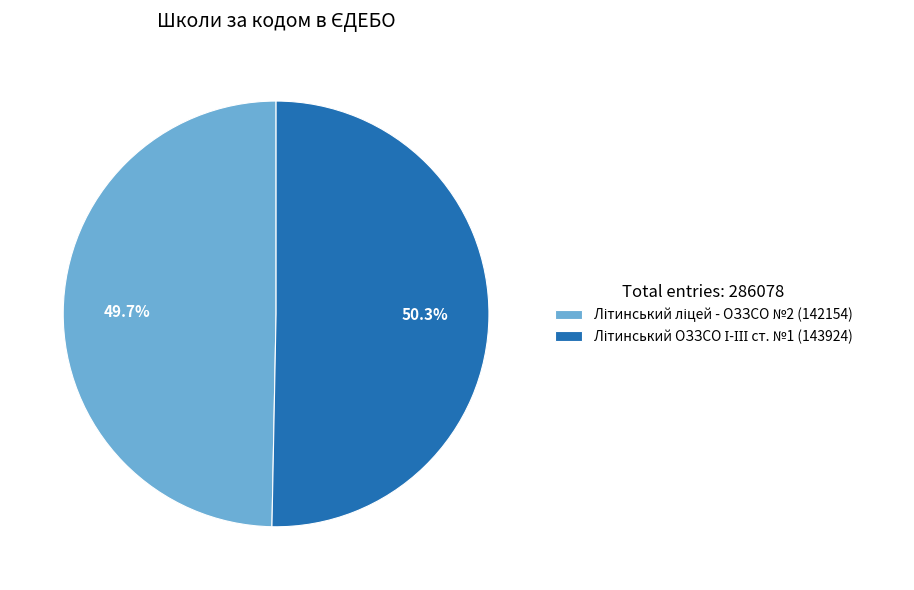

Does any single category account for the majority?

Yes